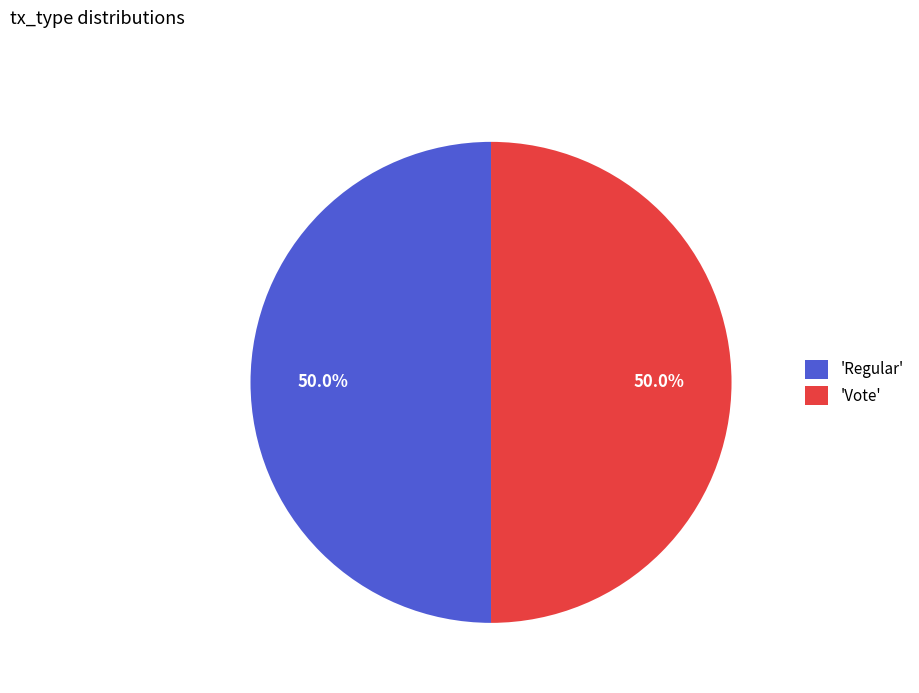

Approximately how many times larger is the value at 'Vote' compared to 'Regular'?

1.0